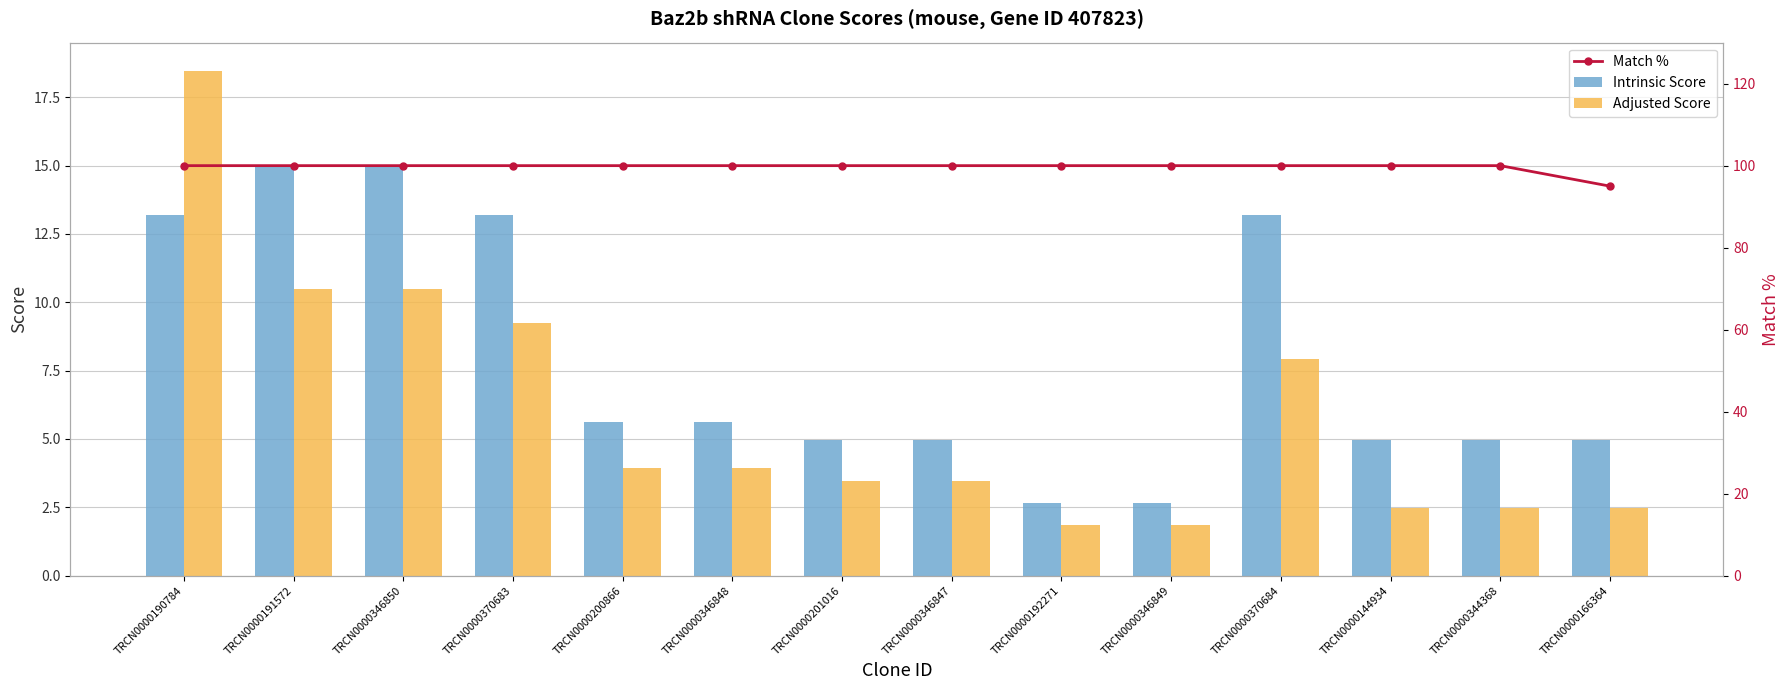

Does the chart contain any negative values?

No